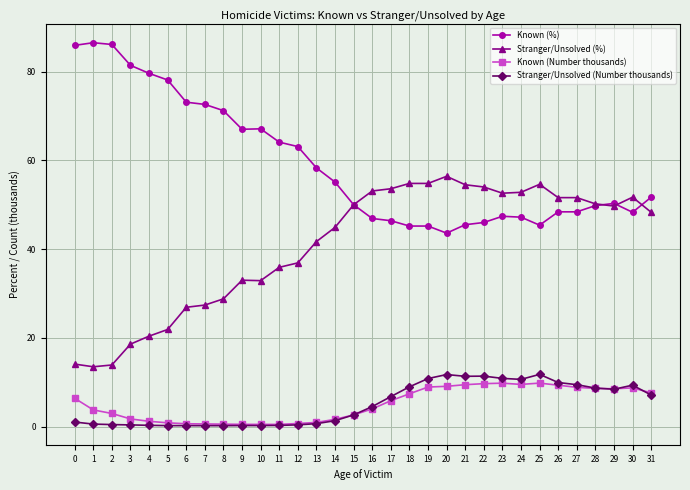

Is it true that Stranger/Unsolved (%) equals 6.7 at 2?

False